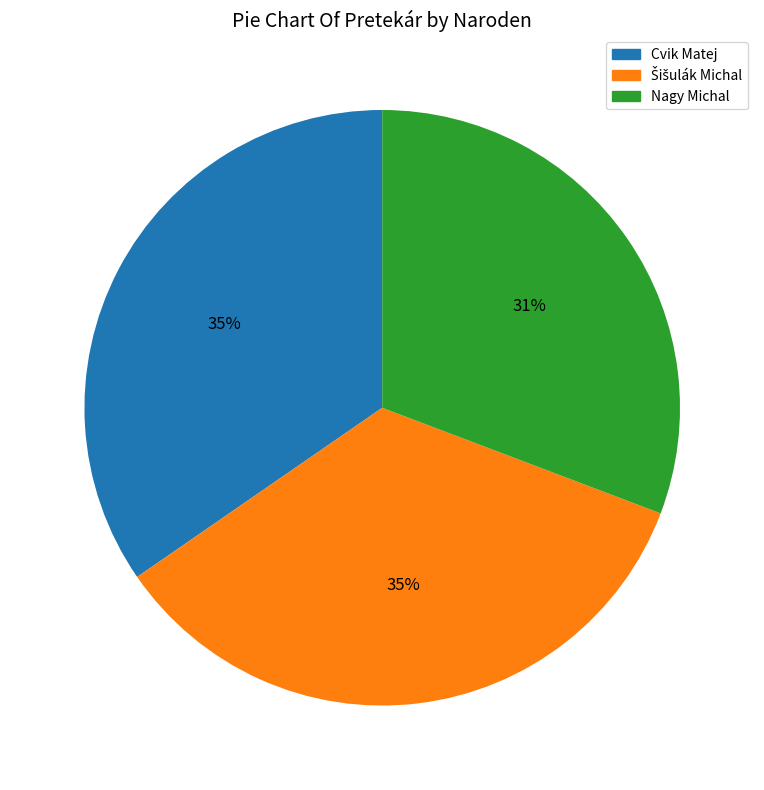

What is the smallest slice in the pie chart?

Nagy Michal